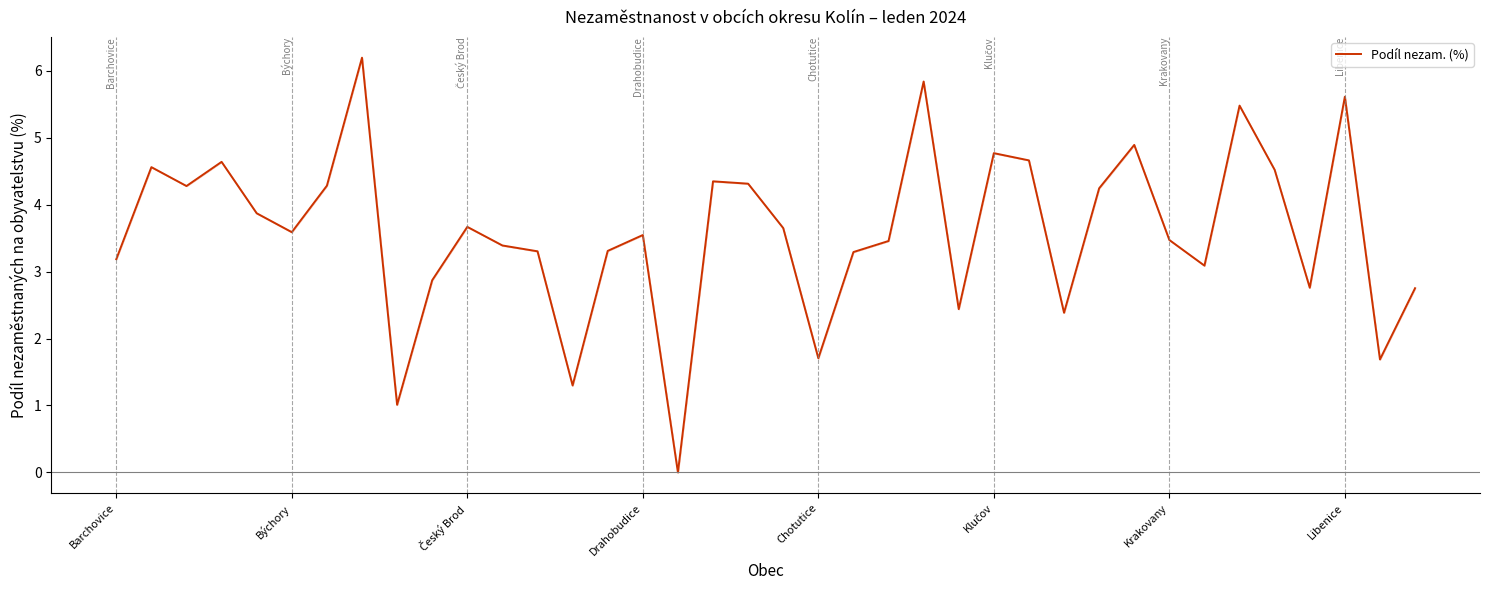

What is the average value?

3.6